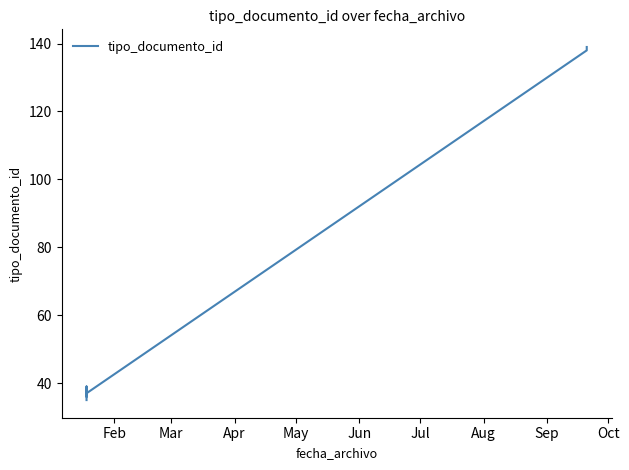

The chart shows a value of 58 at Jul. True or false?

False